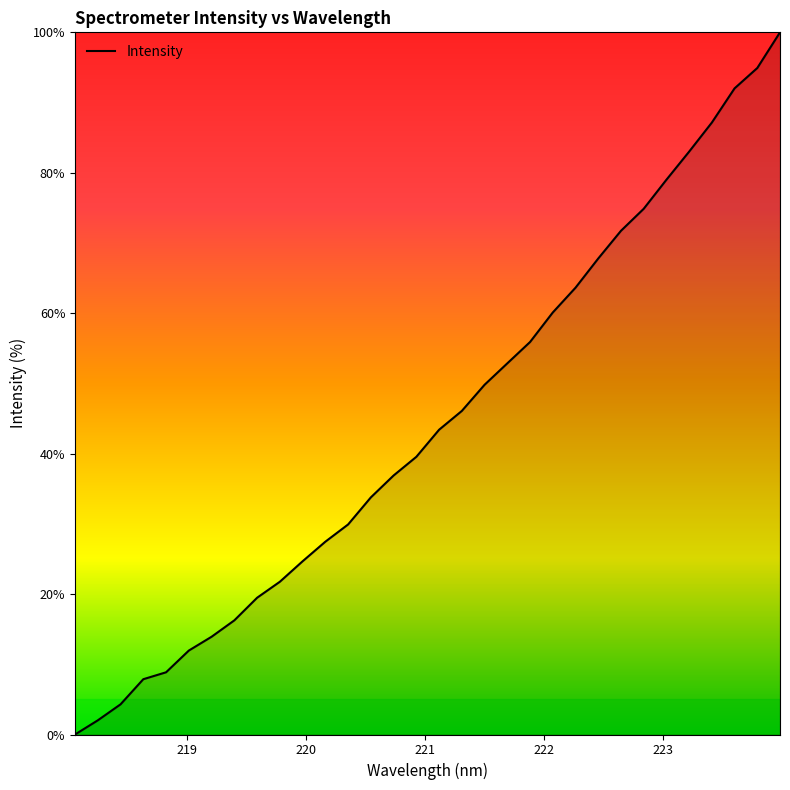

What is the sum of all values?

1421.0